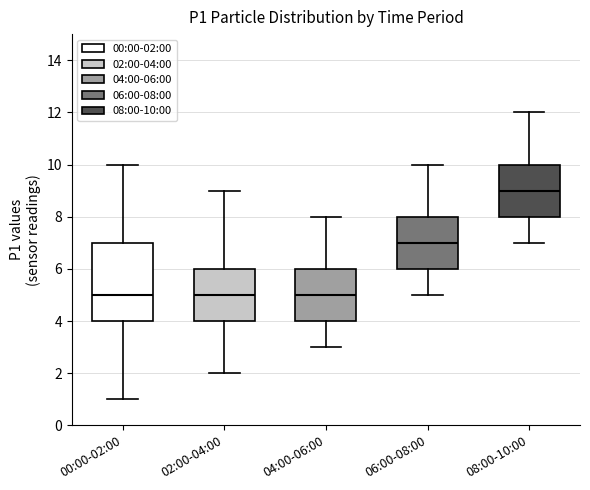

Which box is the tallest, from its lower edge to its upper edge?

00:00-02:00